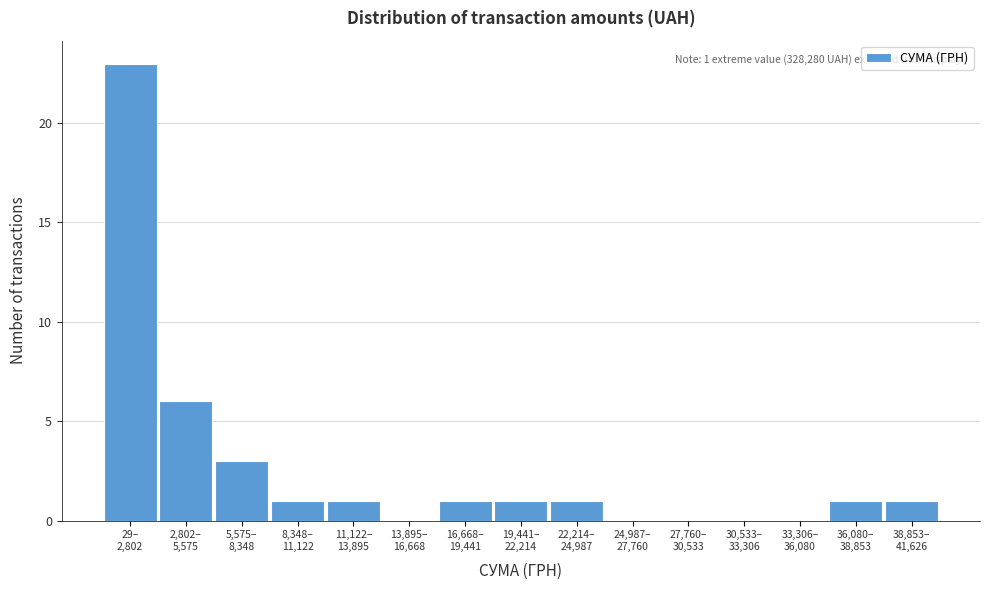

What is the greatest value displayed?

23